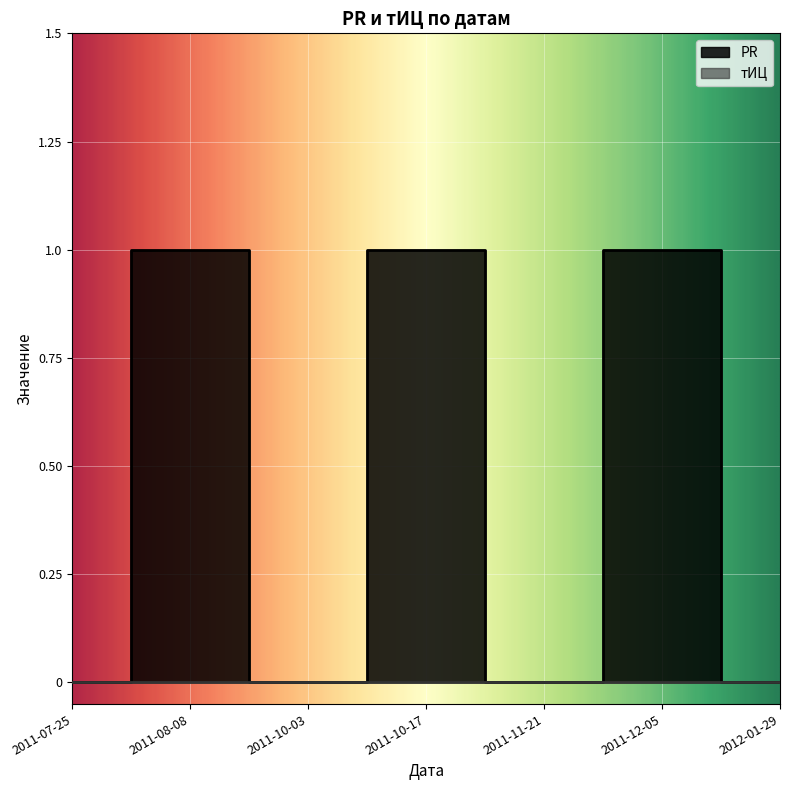

True or false: the data shows 0 at 2011-10-03.

True